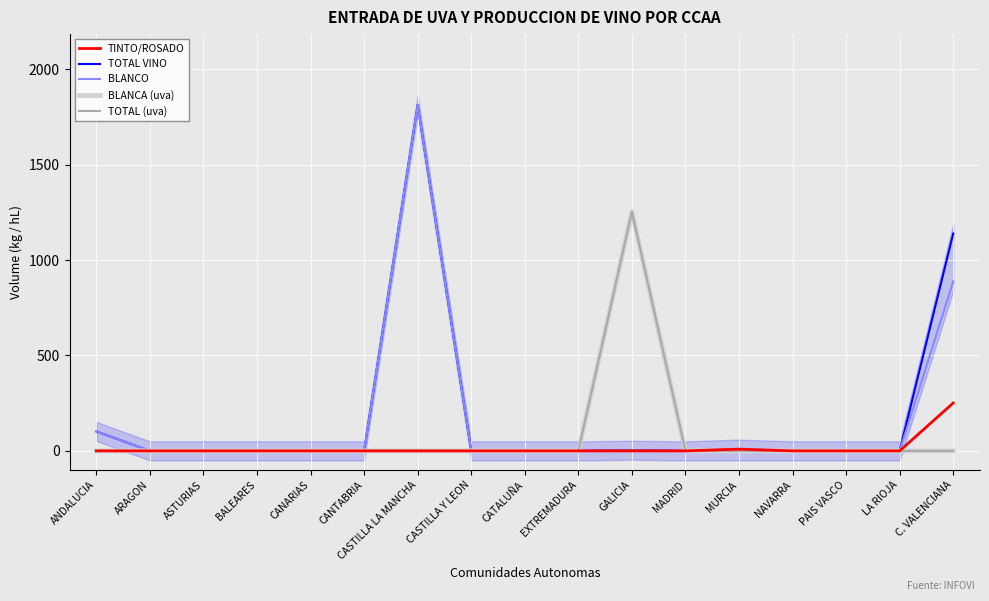

True or false: TOTAL VINO and TOTAL (uva) cross at least once.

False